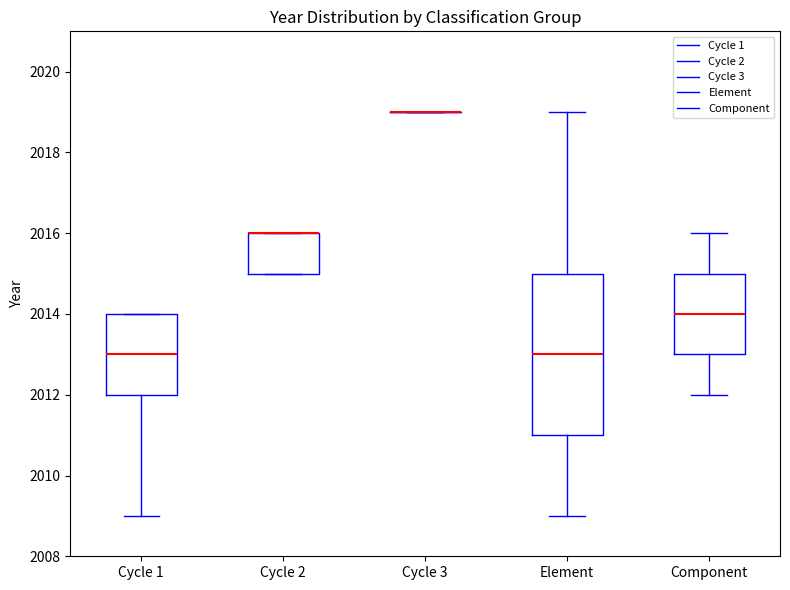

Comparing the boxes themselves (not the whiskers), which one is the tallest?

Element